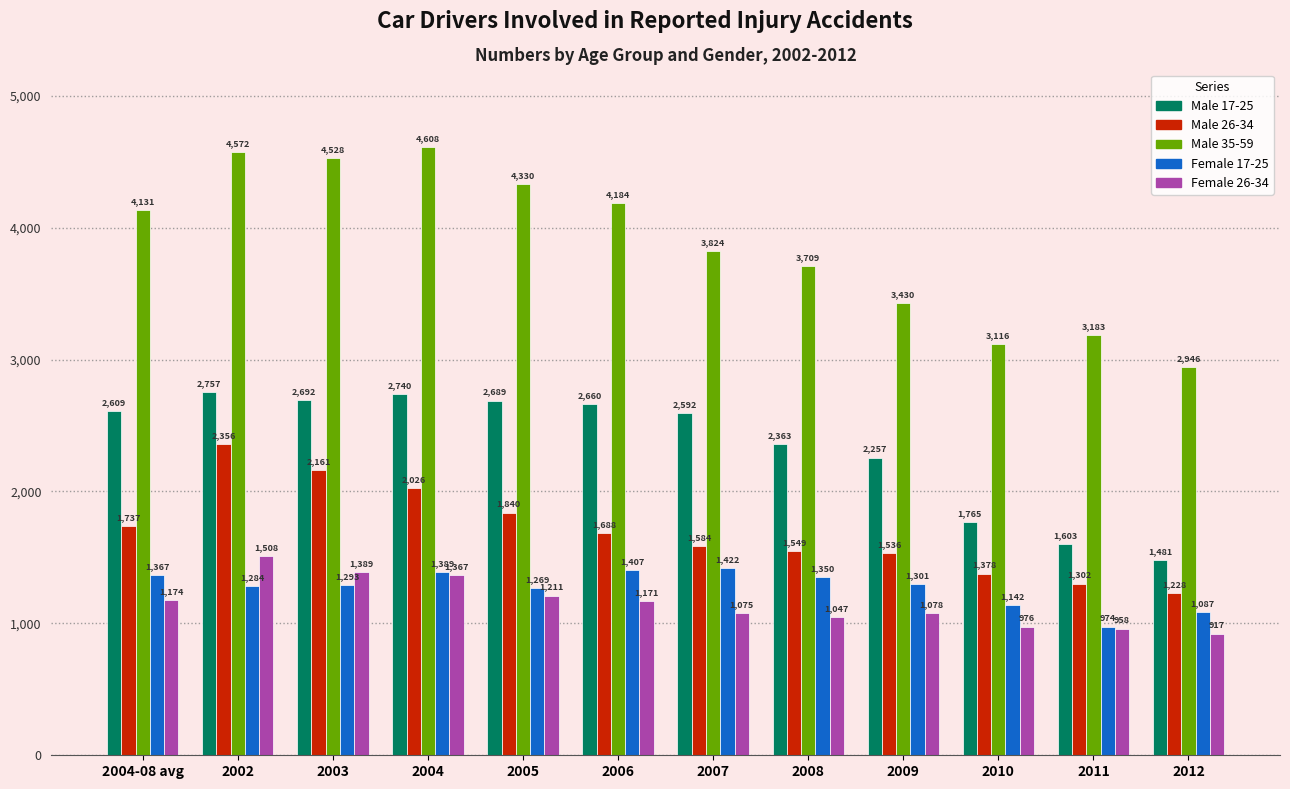

How many groups of bars are there?

12